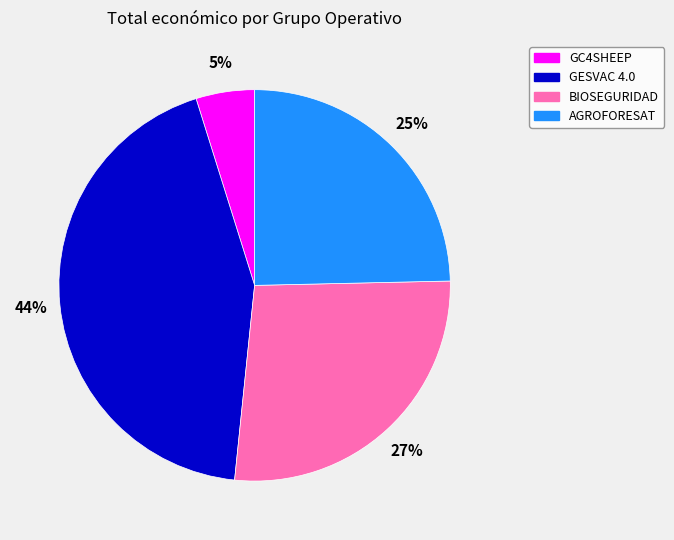

How many slices are in this pie chart?

4